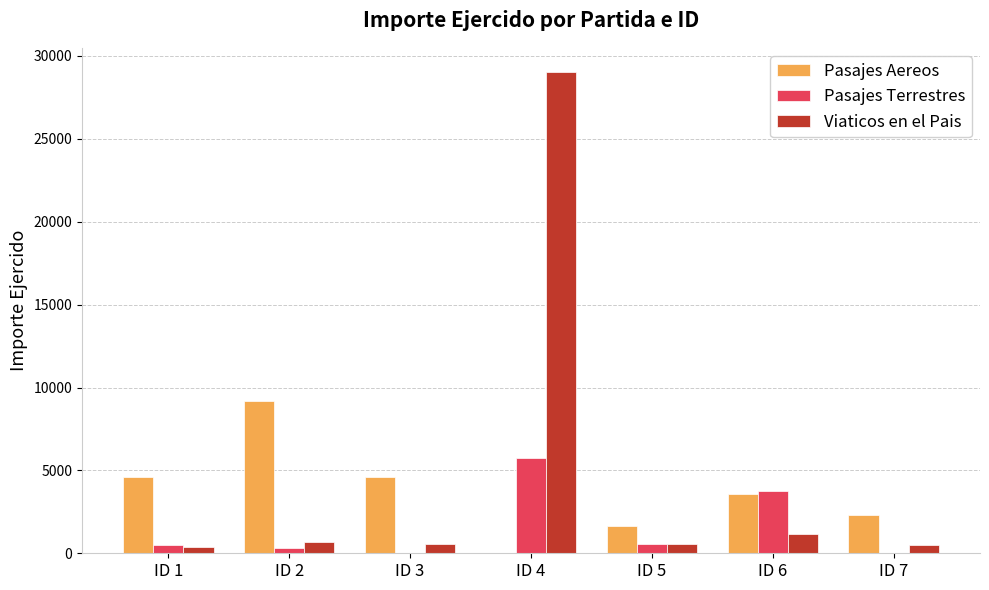

What is the greatest value displayed?

29039.2